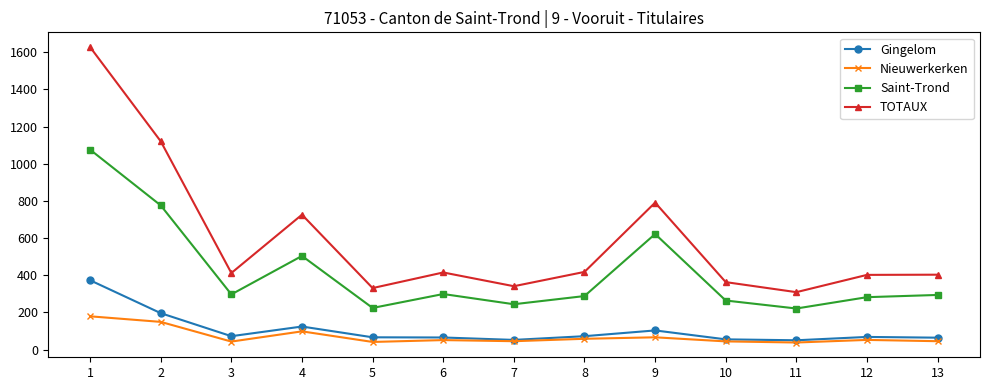

How many lines are shown in the chart?

4